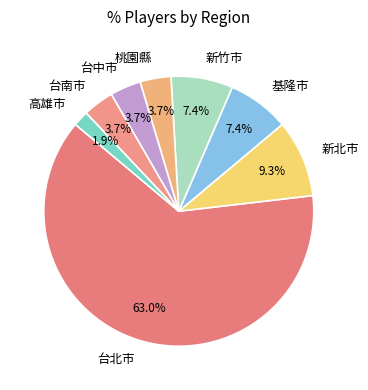

Which slice is the largest?

台北市